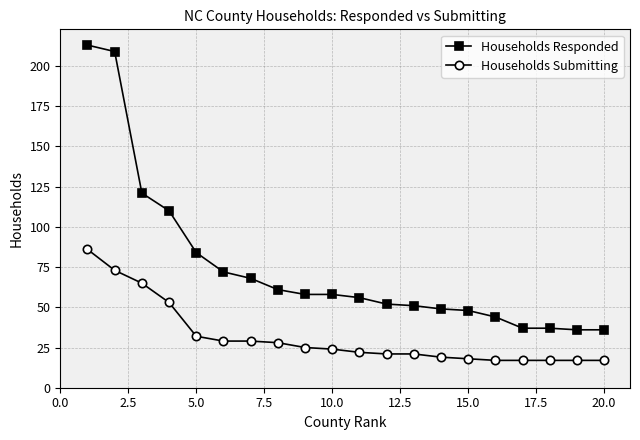

Which series has the largest range (max minus min)?

Households Responded